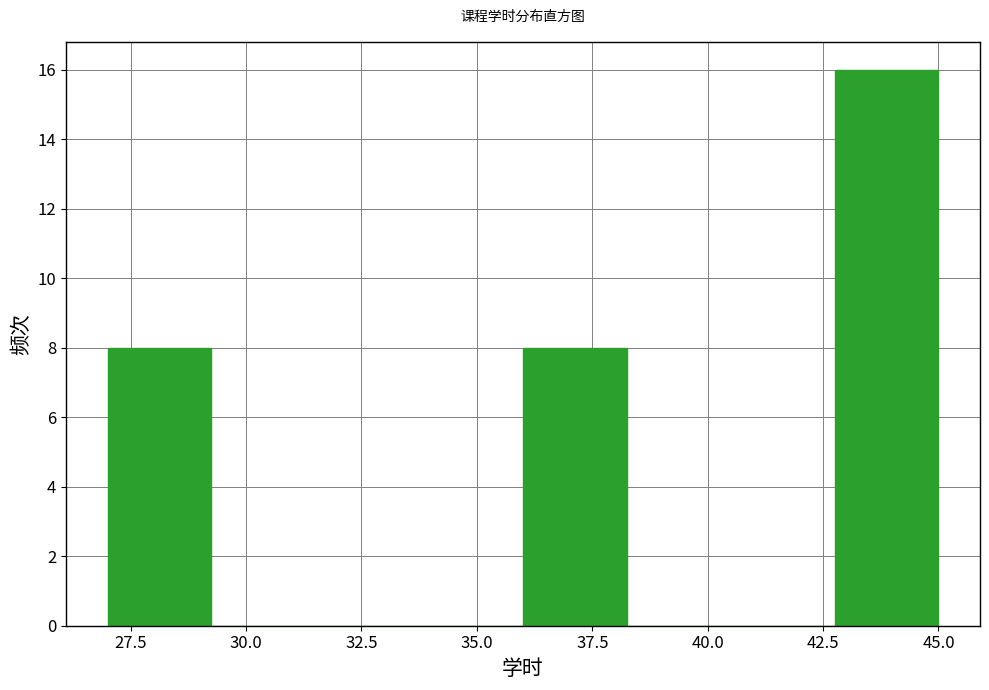

Which range on the x-axis has the tallest bar?

42.75 to 45.00